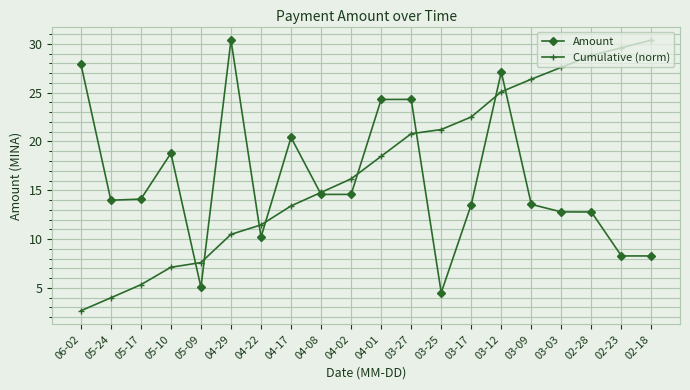

Where do Cumulative (norm) and Amount first cross each other?

05-10 and 05-09